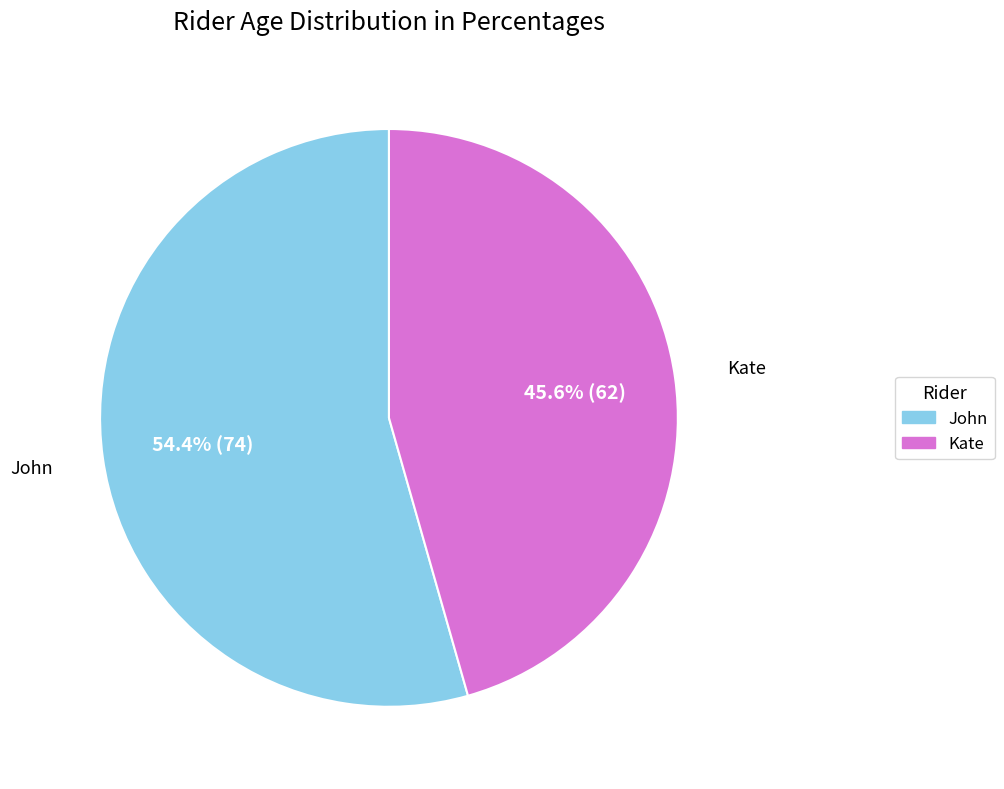

Is the sum of John and Kate greater than half?

Yes